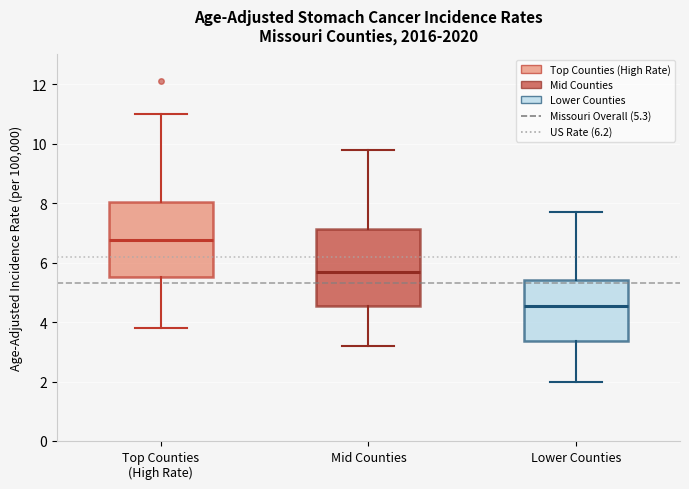

Reading left to right, transcribe this box plot: for each box, give where its median line is, the range the box spans, and where its two whiskers end, as read against the y-axis. The values are not printed on the chart, so give them approximately, as read against the axis.

Top Counties (High Rate): median 6.8, box 5.6 to 8.0, whiskers 3.8 to 11.0
Mid Counties: median 5.8, box 4.6 to 7.2, whiskers 3.2 to 9.8
Lower Counties: median 4.6, box 3.4 to 5.4, whiskers 2.0 to 7.8